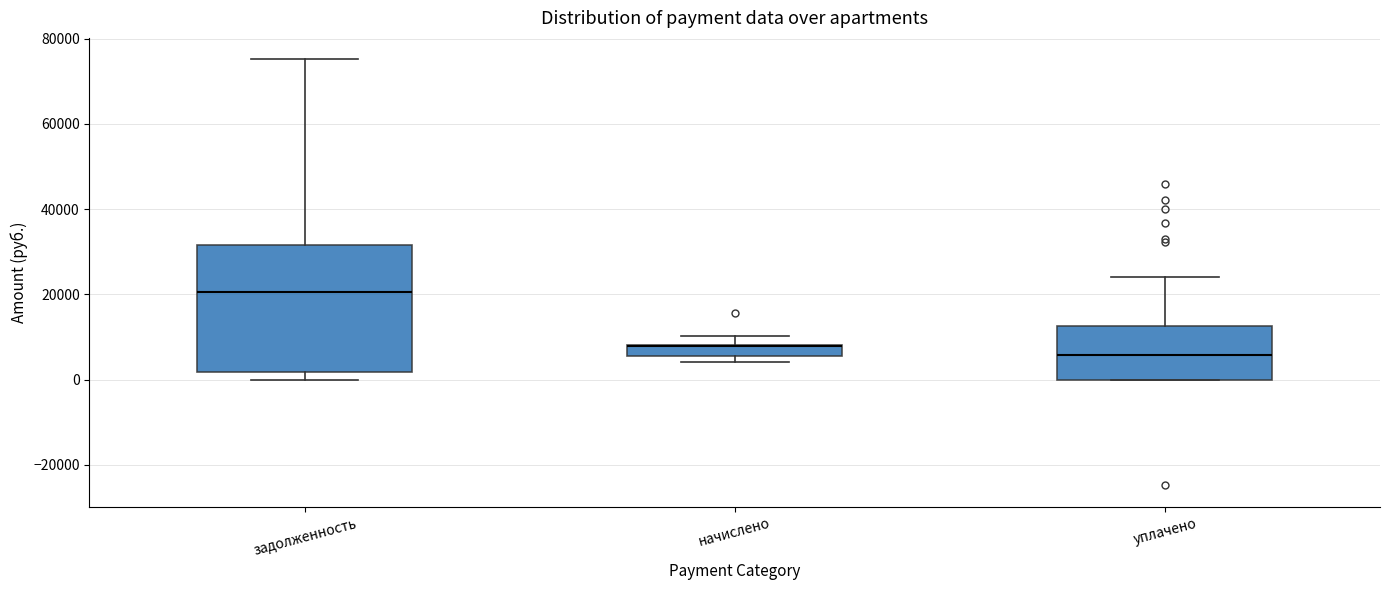

Where does the upper whisker of the box for уплачено end on the y-axis? The values are not printed on the chart, so give them approximately, as read against the axis.

24000